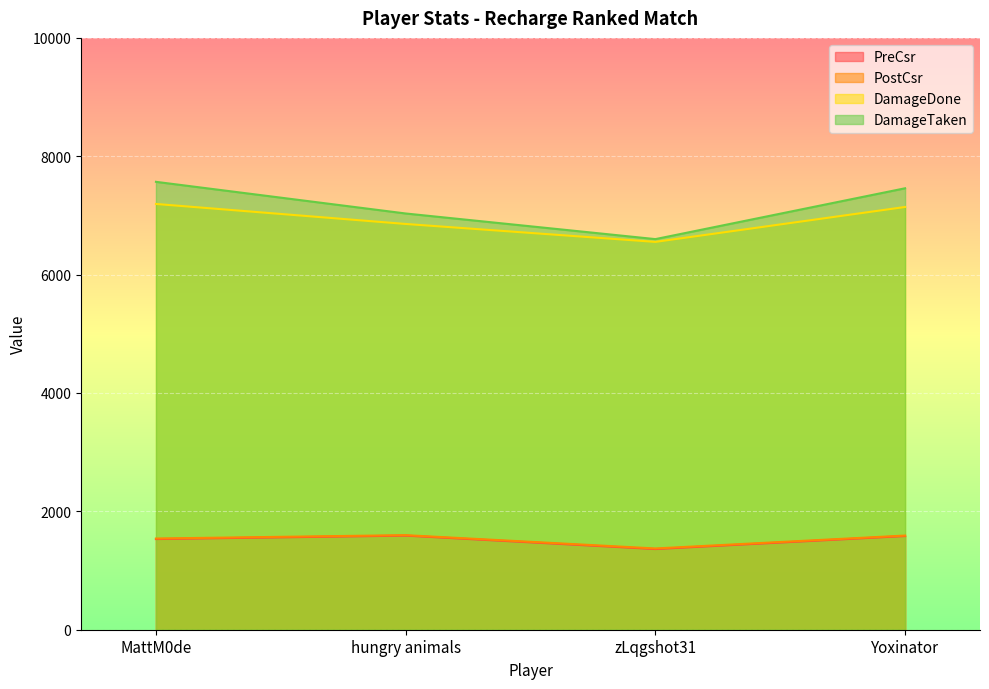

Which series changed the most between MattM0de and zLqgshot31?

DamageTaken